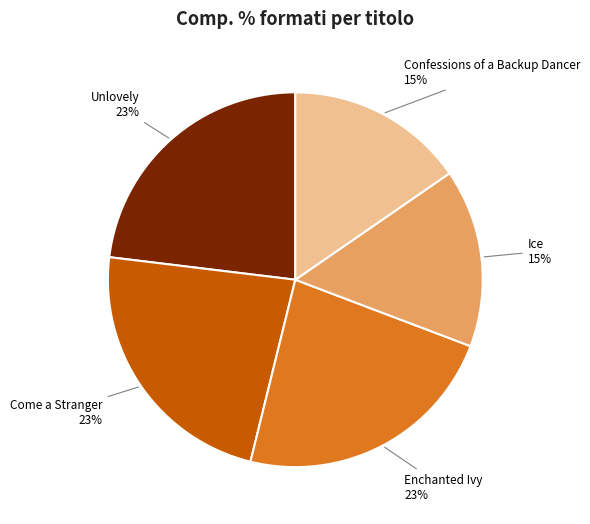

Which has a higher value, Unlovely or Confessions of a Backup Dancer?

Unlovely